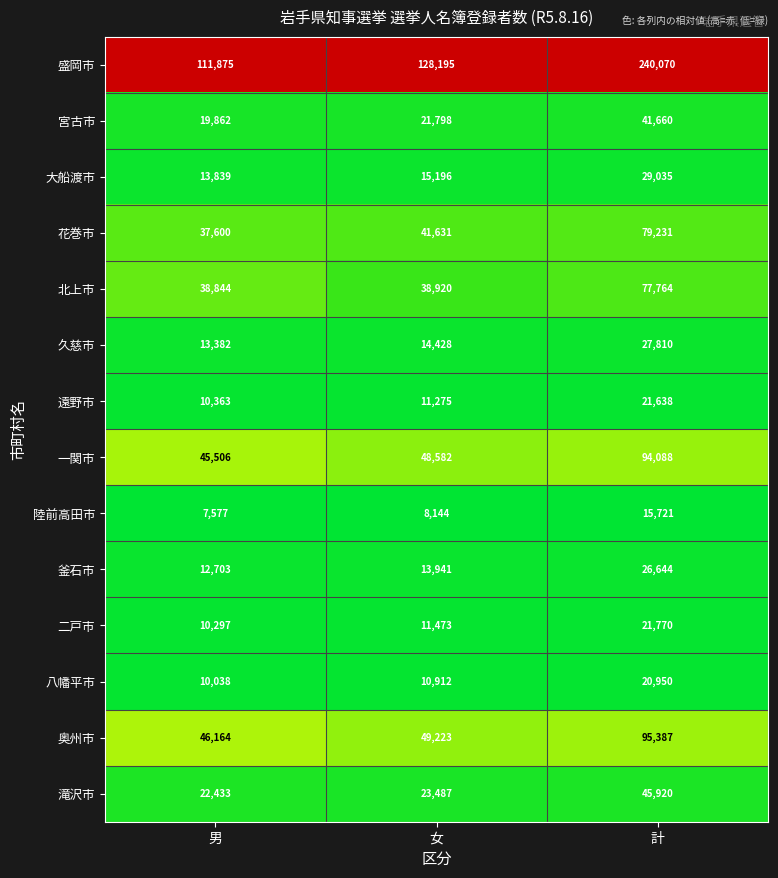

The value of 八幡平市 at 女 is 7326. True or false?

False